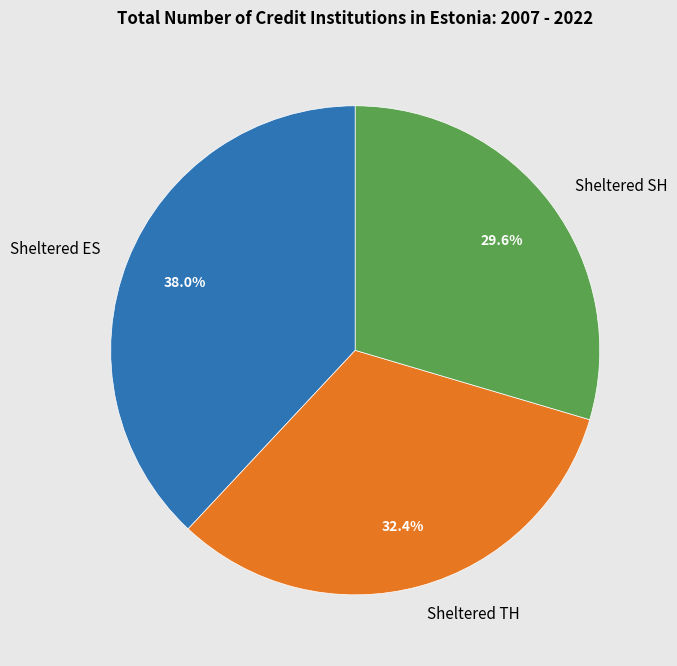

How many segments does this pie chart have?

3